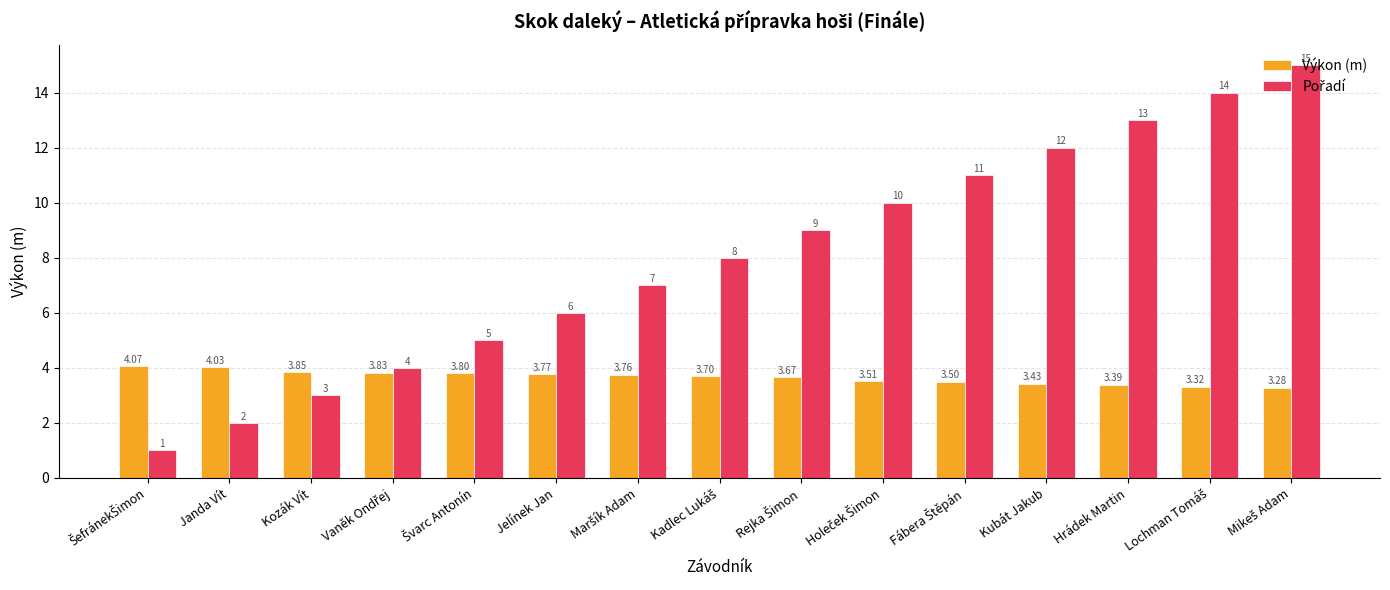

What is the total value across all series at Jelínek Jan?

9.8